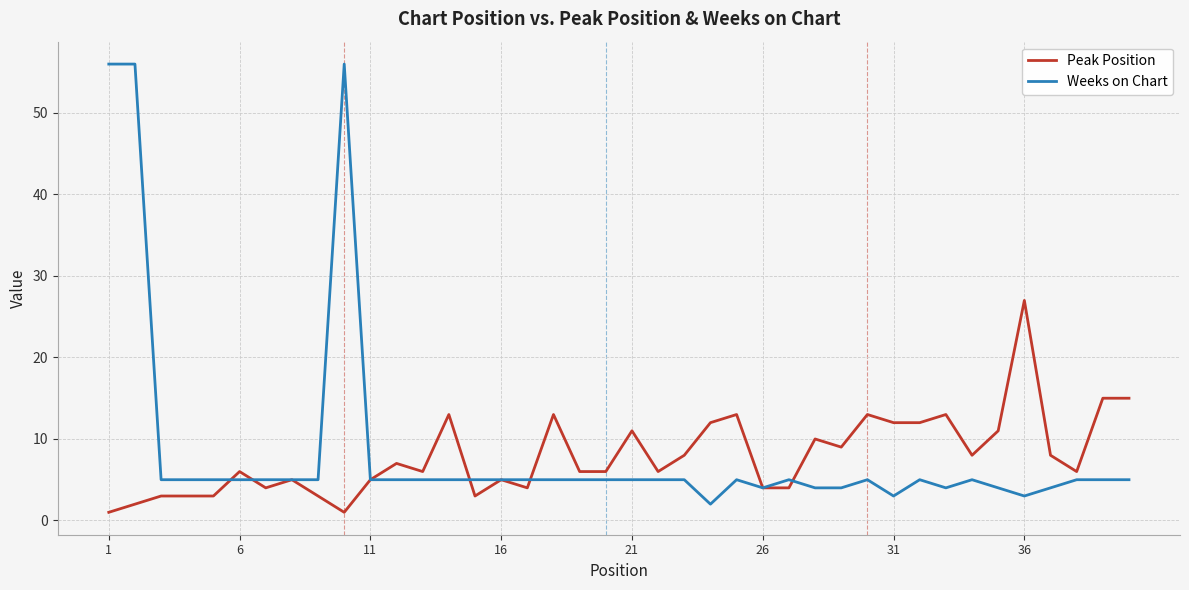

Does the chart display data point markers on the line(s)?

No